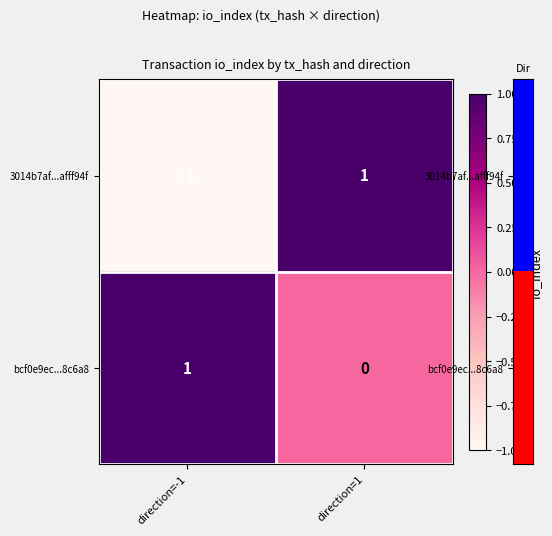

Which category has the highest value in the 3014b7af...afff94f series?

direction=1